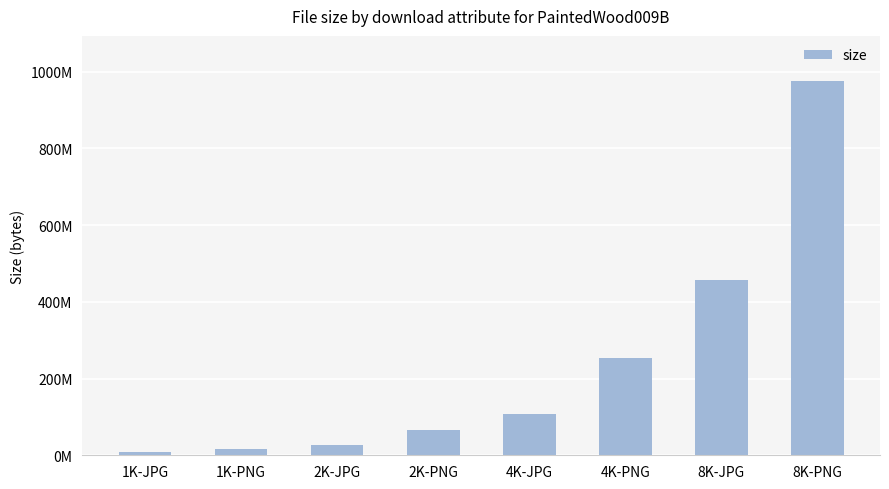

What is the sum of all values?

1911377582